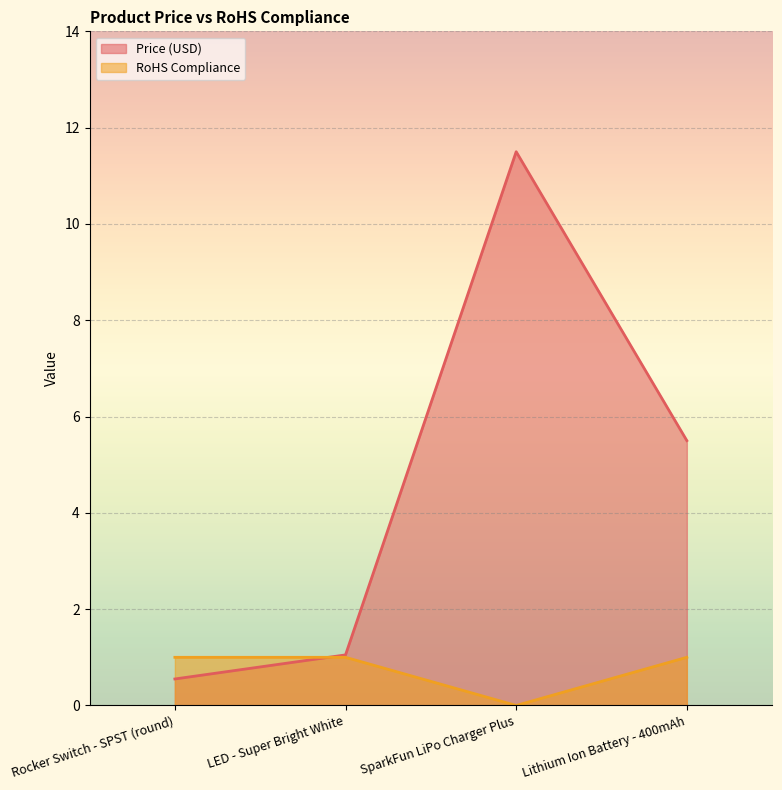

The value of Price (USD) at SparkFun LiPo Charger Plus is 11.5. True or false?

True